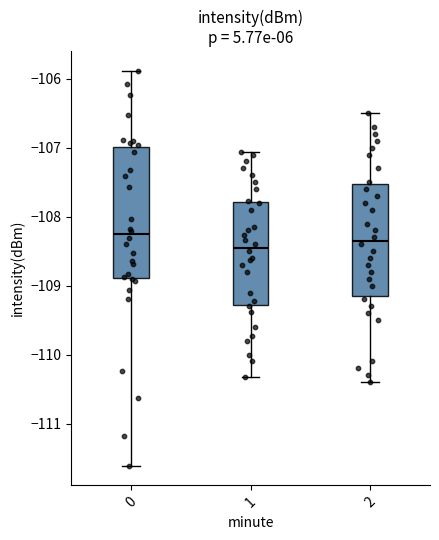

Which box's median line is the lowest?

1